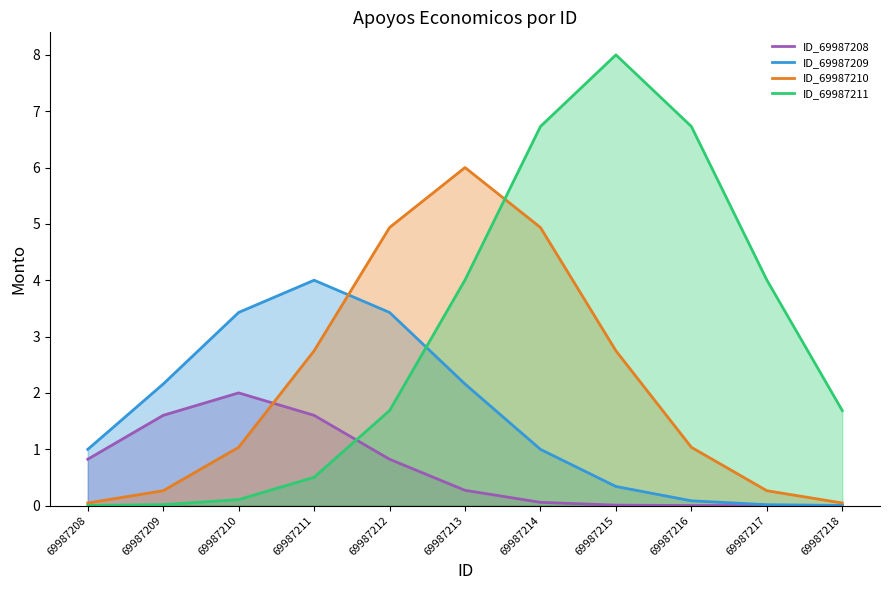

What is the spread (max minus min) of values at 69987217?

4.0